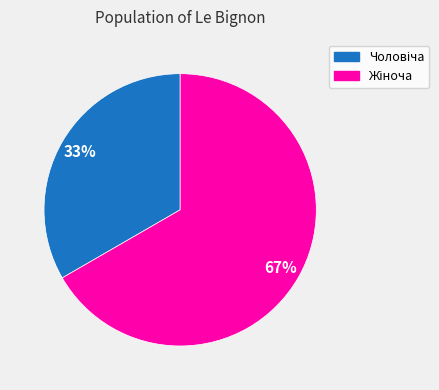

To the nearest percent, what is the average slice percentage?

50%